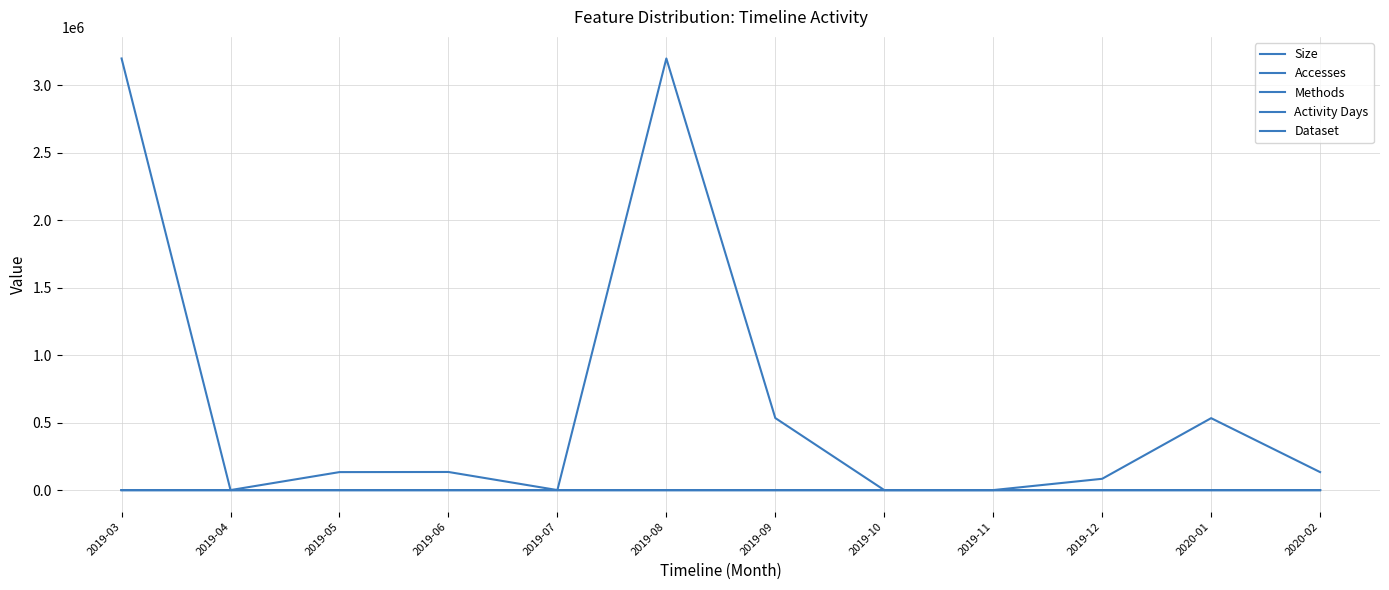

Is it true that Size equals -1301037 at 2019-11?

False